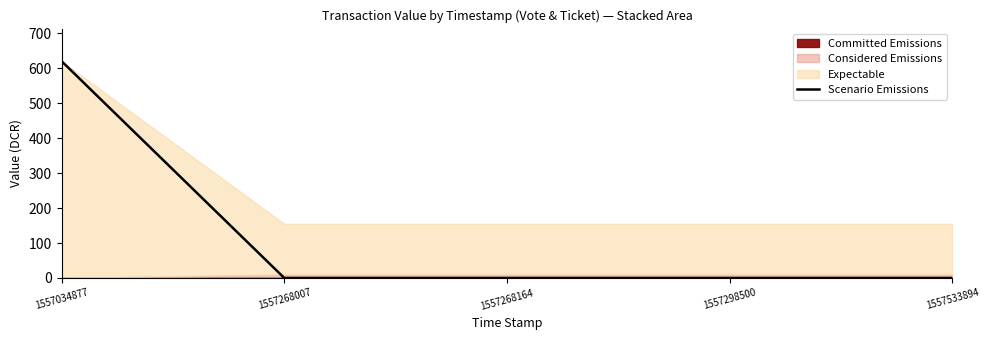

List the labels in order of value, largest first.

1557034877, 1557268007, 1557268164, 1557298500, 1557533894